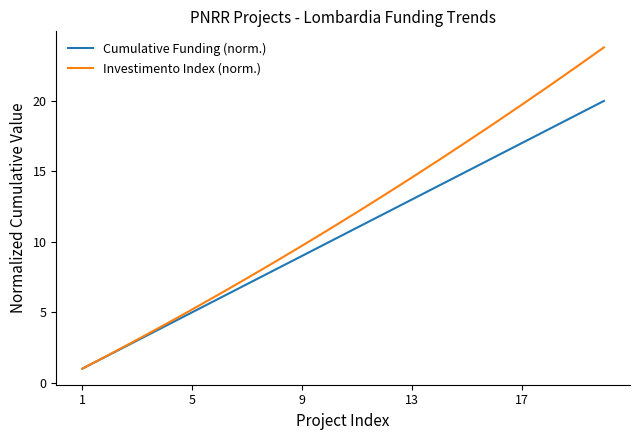

What is the minimum value for Cumulative Funding (norm.)?

1.0